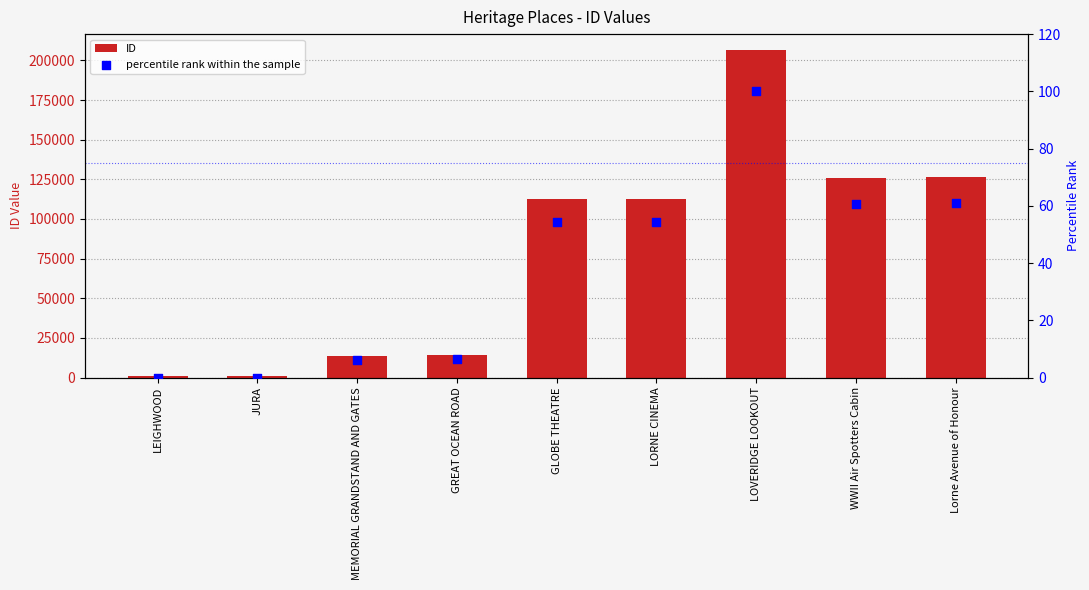

At how many categories does at least one series exceed 160014?

1